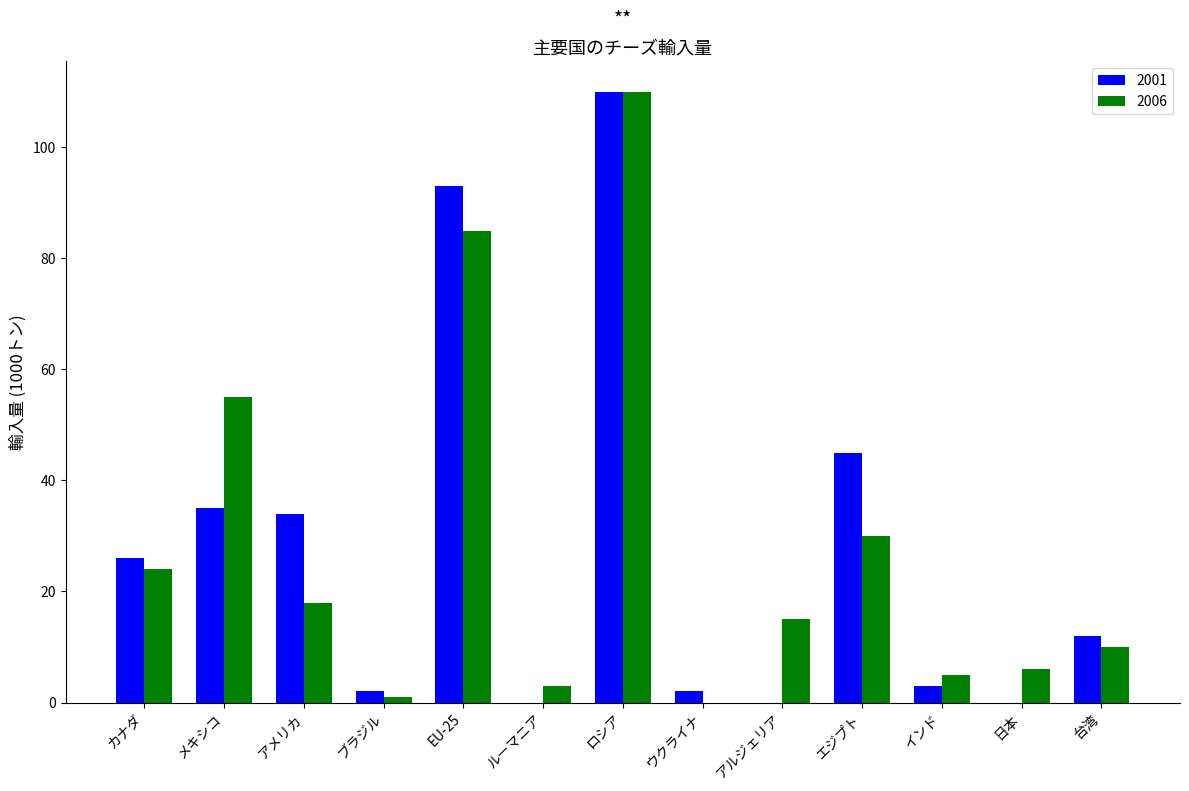

True or false: 2006 has a value of 10 at 台湾.

True